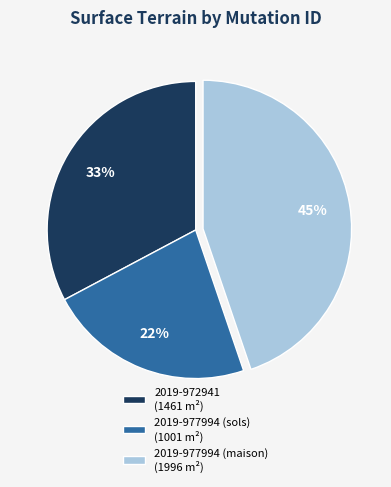

Does 2019-977994 (maison) represent more than half of the total?

No